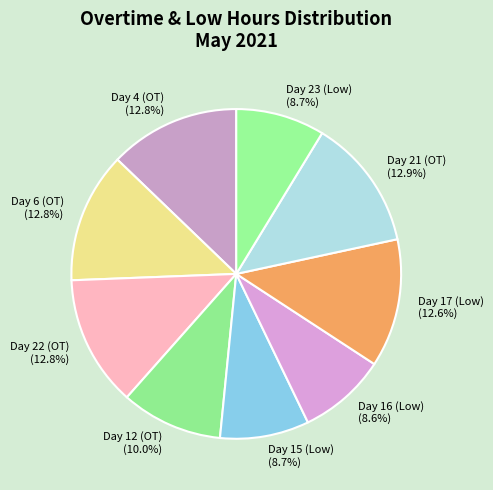

True or false: Day 17 (Low) accounts for 6% of the total.

False